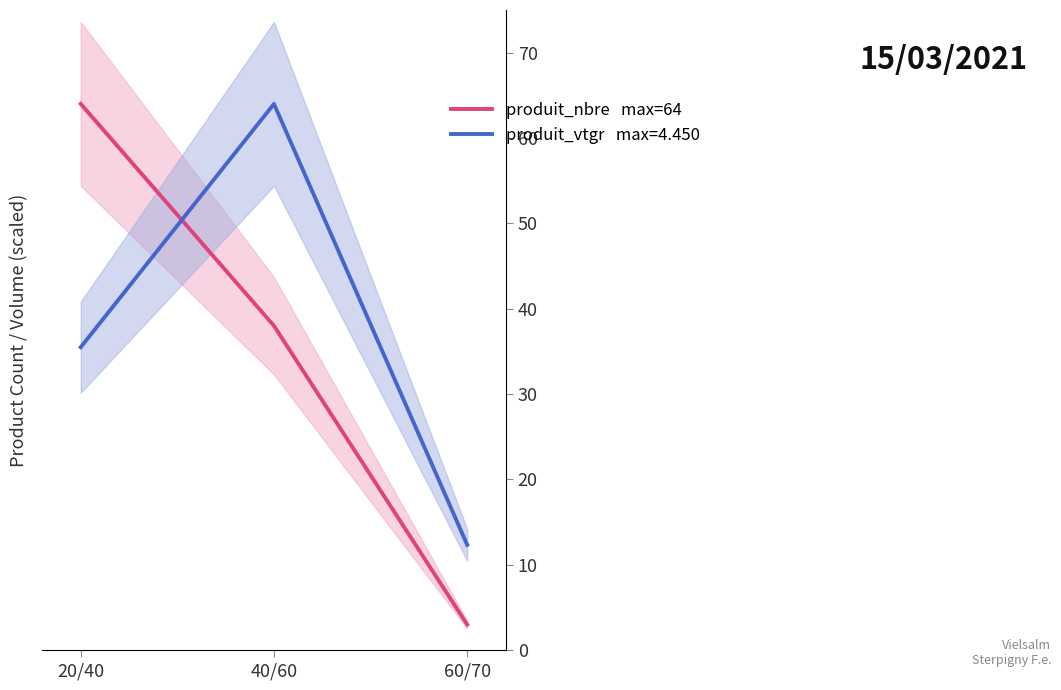

Is the value of produit_nbre at 60/70 greater than the value of produit_vtgr at 60/70?

No